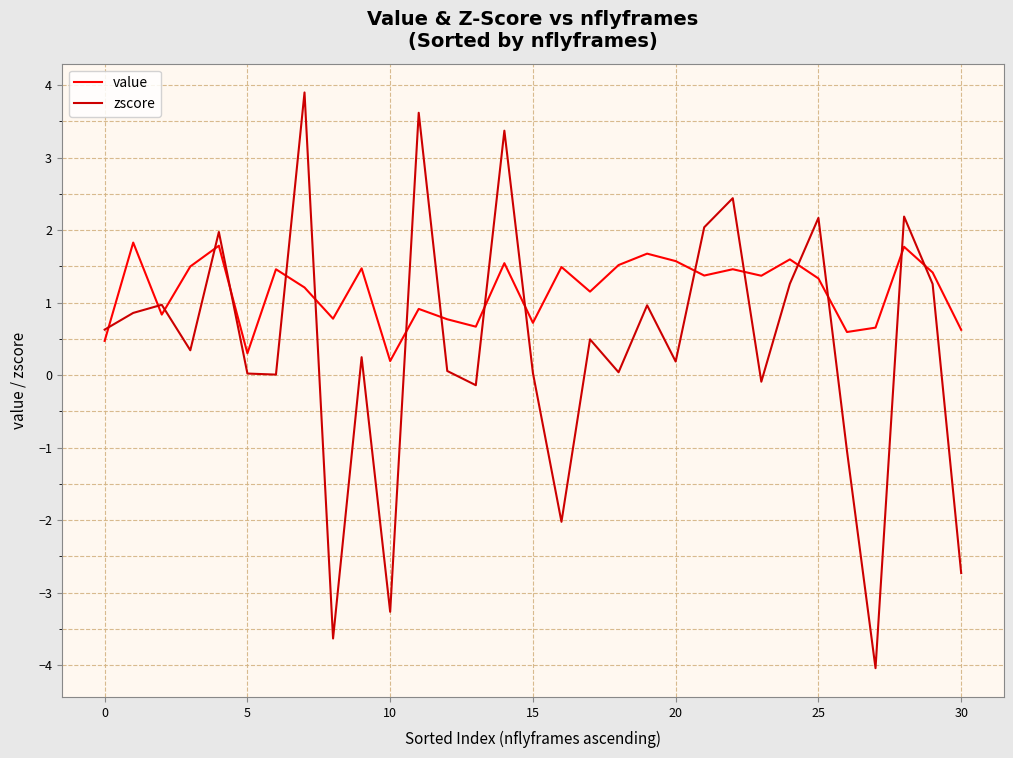

Which series has the largest total across all categories?

value